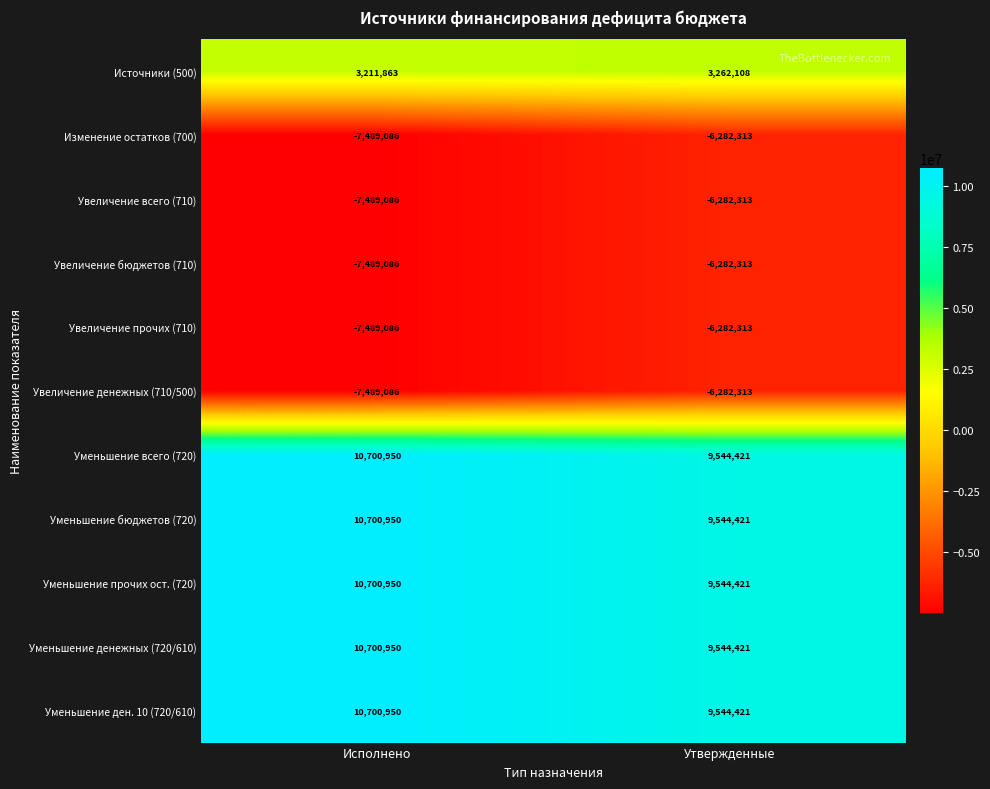

What is the minimum value shown in the chart?

-7489086